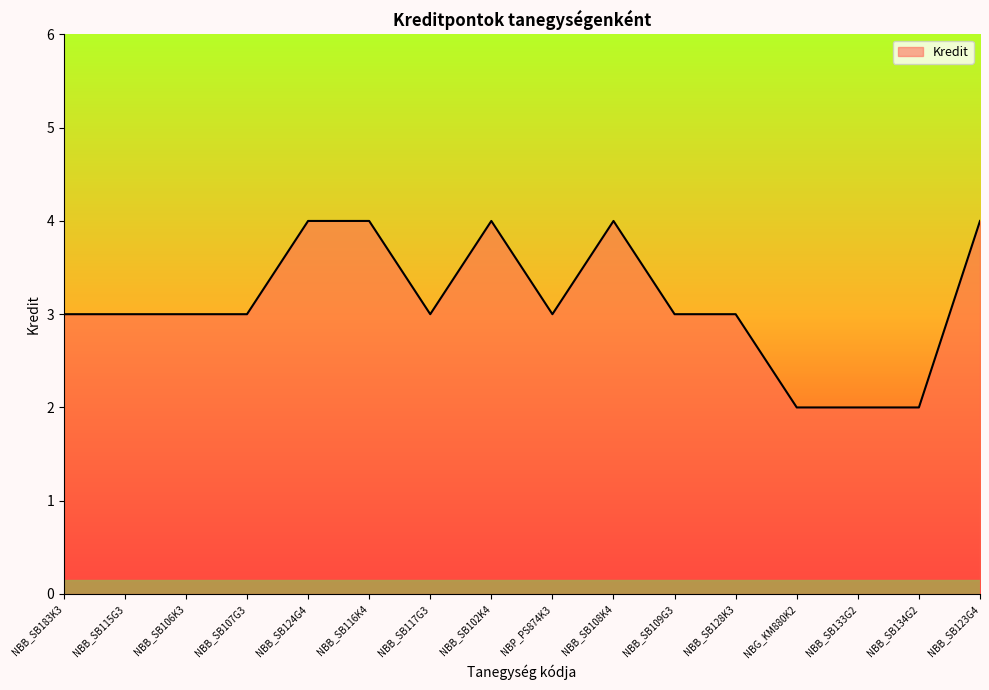

The chart shows a value of 2 at NBB_SB115G3. True or false?

False